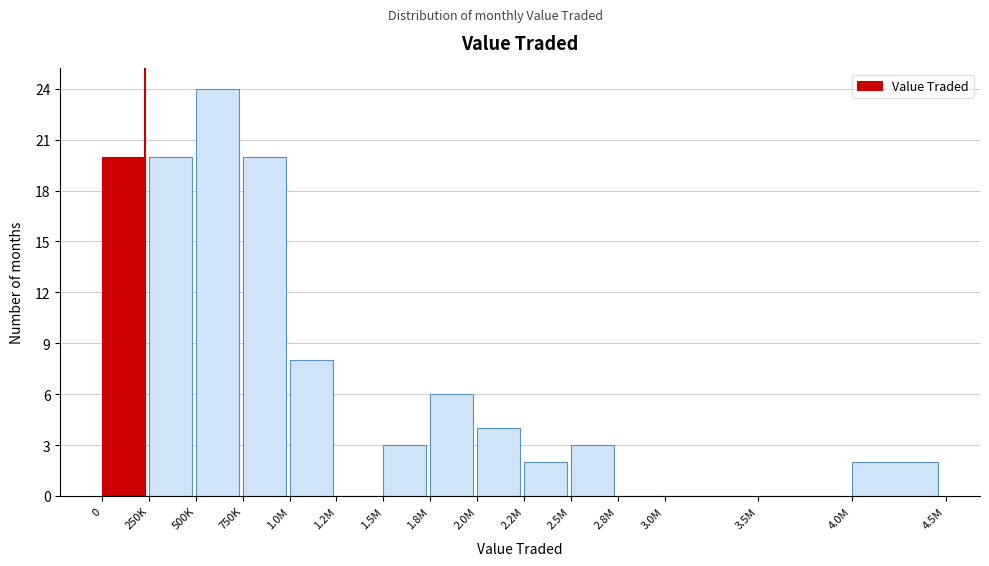

Reading right to left, transcribe all the data shown in this chart.

4.0M=2	3.5M=0	3.0M=0	2.8M=0	2.5M=3	2.2M=2	2.0M=4	1.8M=6	1.5M=3	1.2M=0	1.0M=8	750K=20	500K=24	250K=20	0=20